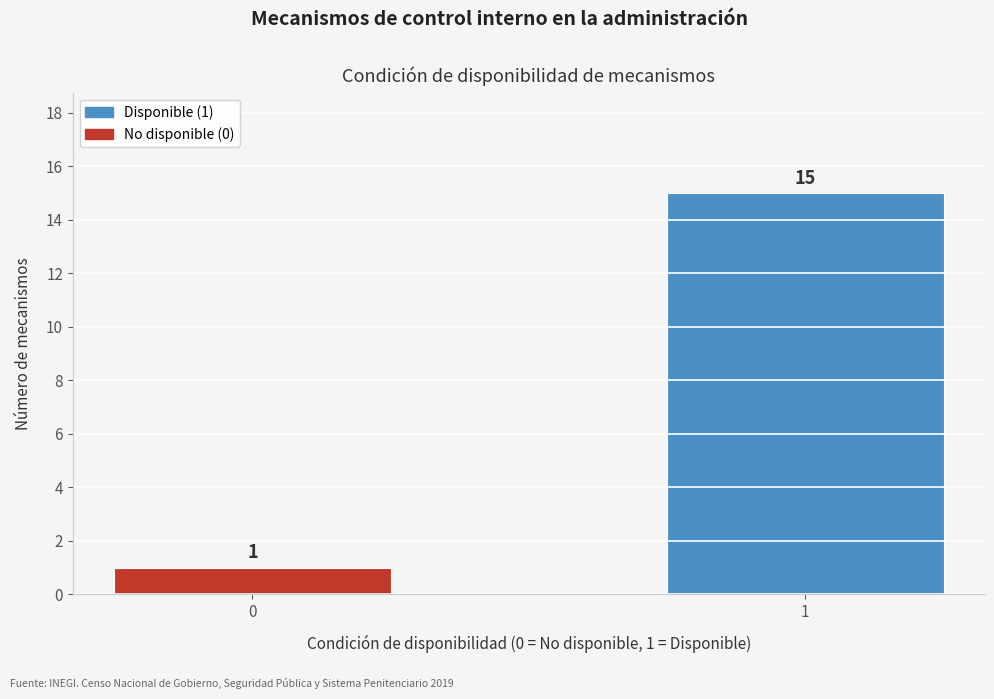

Reading left to right, list all the values displayed in this chart.

0=1	1=15